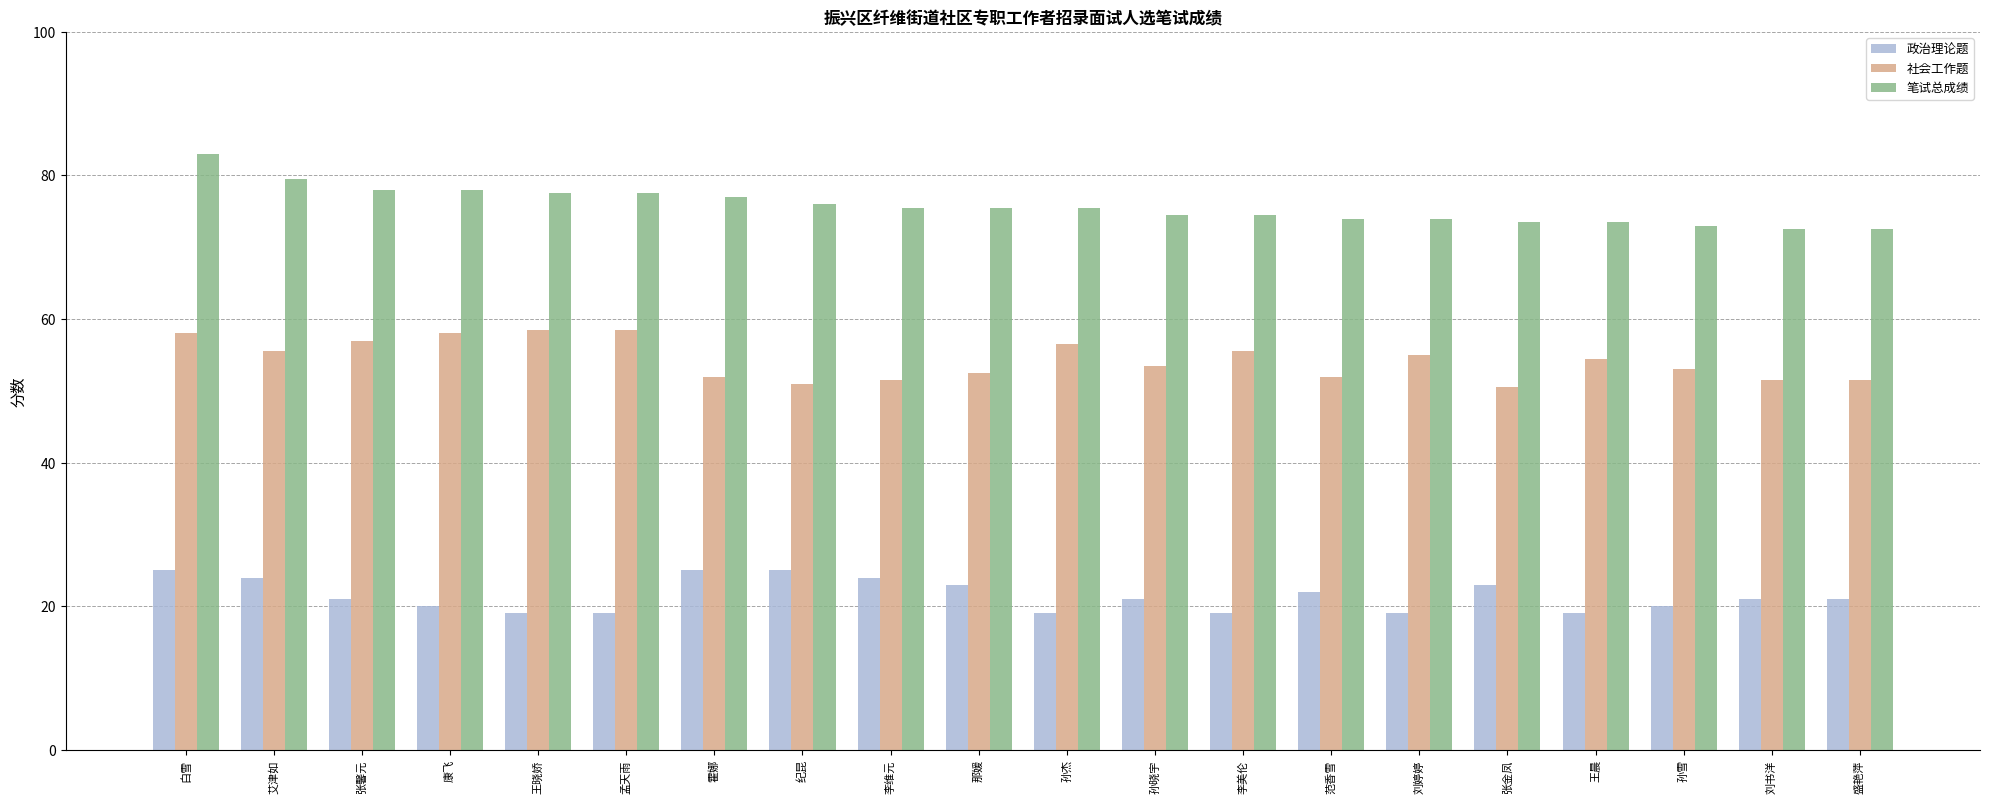

List the series in order of their peak value, lowest first.

政治理论题, 社会工作题, 笔试总成绩